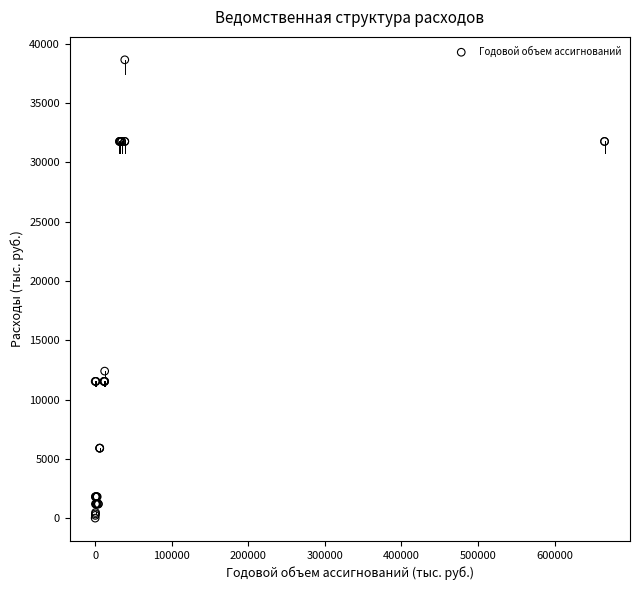

What Y value in the scatter plot is closest to 19328?

12402.3